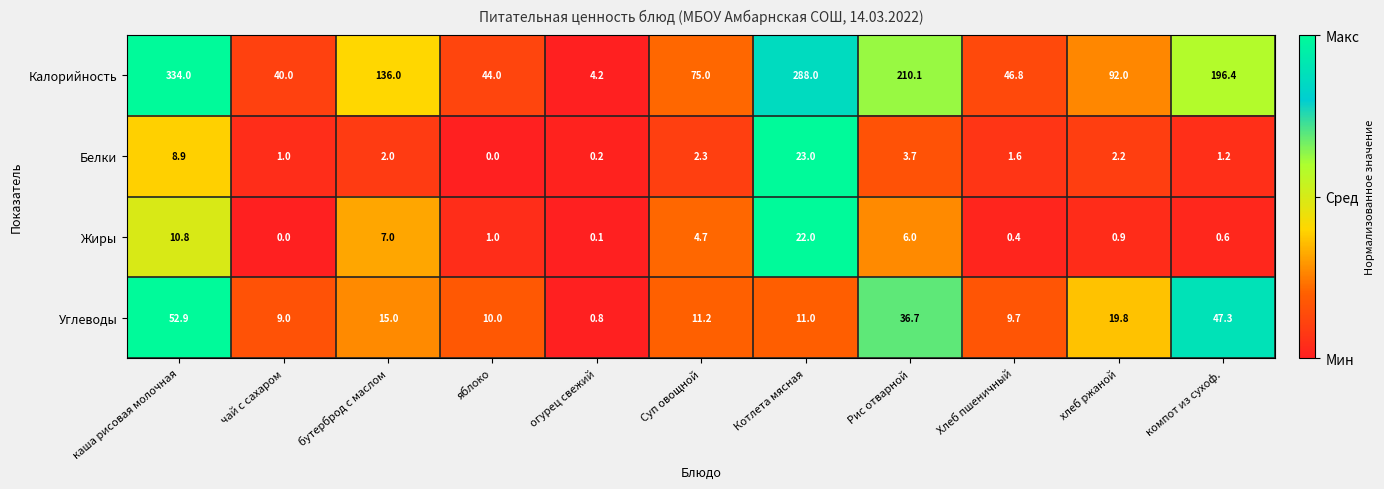

What is the greatest value displayed?

334.0